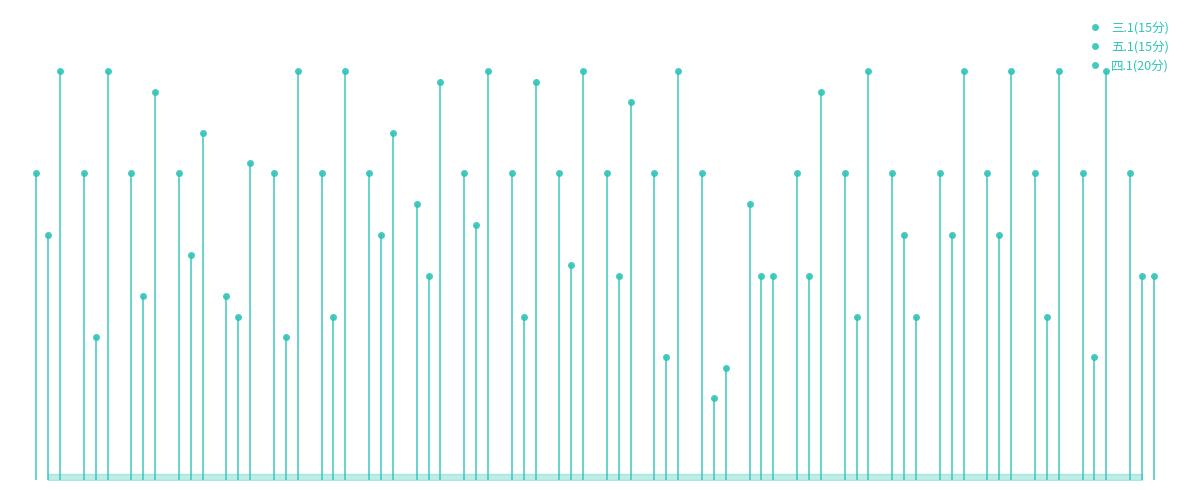

The 三.1(15分) series shows 25.2 at 7. True or false?

False